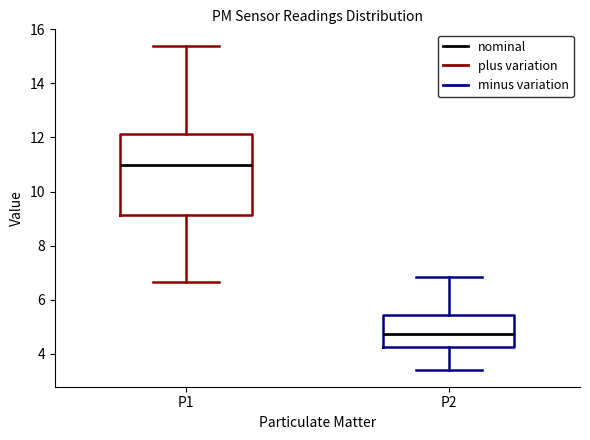

Reading left to right, read every box against the y-axis: the position of its median line, the range the box covers, and the ends of its whiskers. The values are not printed on the chart, so give them approximately, as read against the axis.

P1: median 11.0, box 9.2 to 12.2, whiskers 6.6 to 15.4
P2: median 4.8, box 4.2 to 5.4, whiskers 3.4 to 6.8